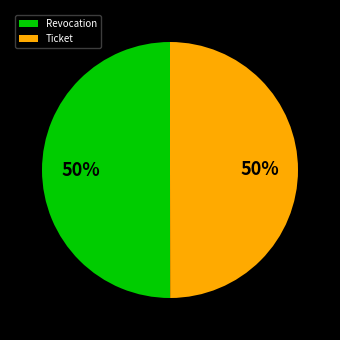

Is the sum of Revocation and Ticket greater than half?

Yes